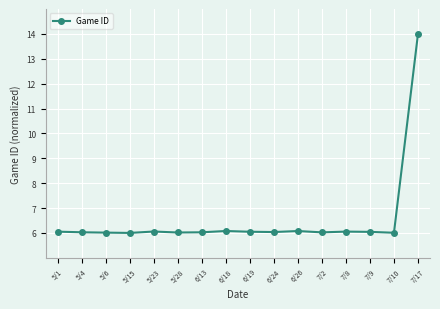

True or false: there are more than 1 points higher than both neighbors.

True